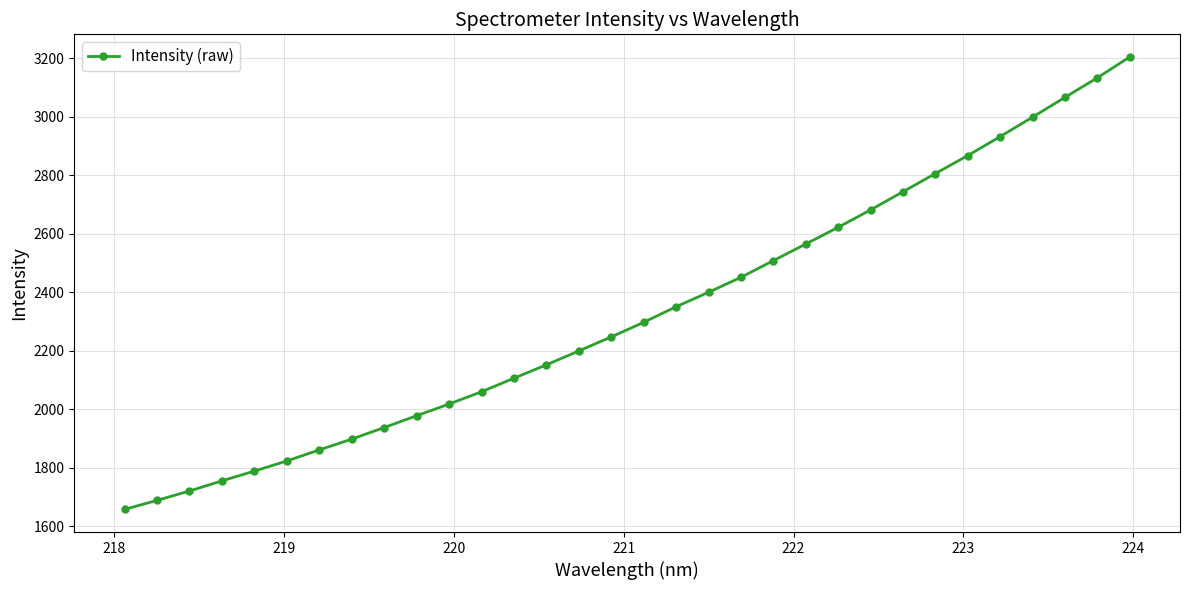

What is the average value?

2328.6